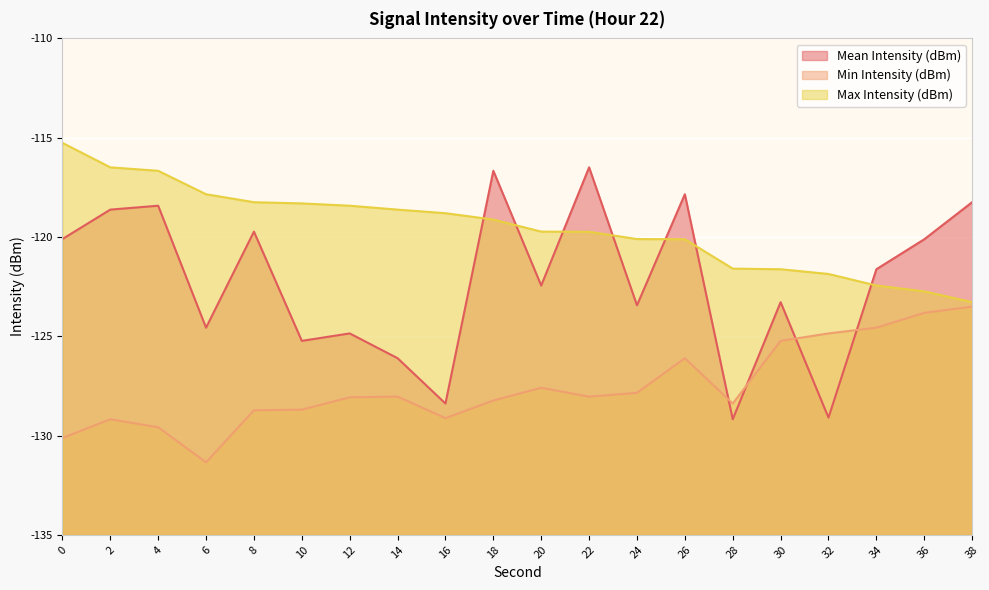

Between which two adjacent categories do Mean Intensity (dBm) and Min Intensity (dBm) first intersect?

26 and 28